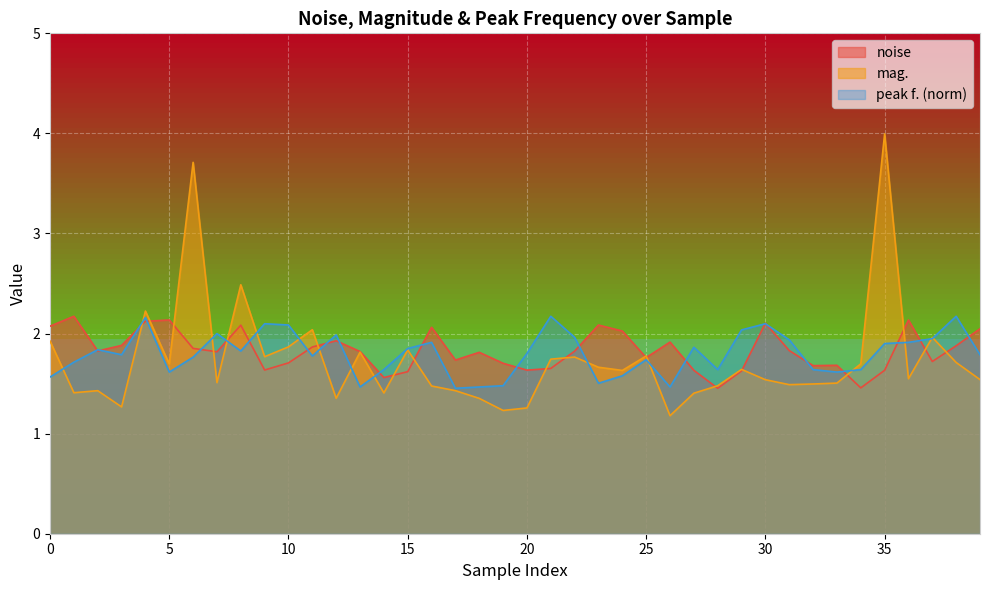

In mag., how many points are higher than both neighbors (excluding endpoints)?

12